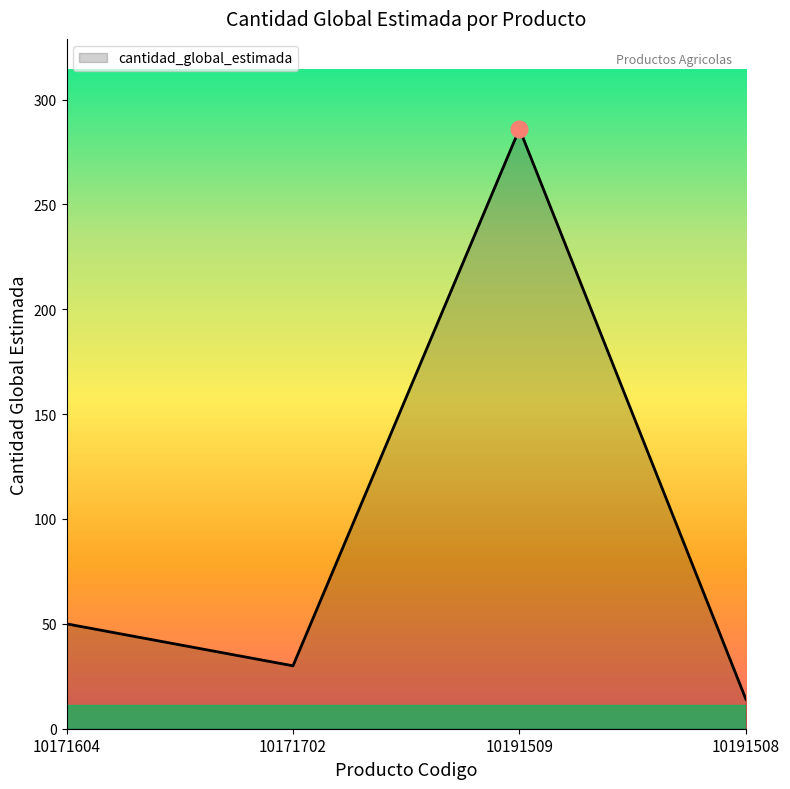

Reading left to right, what are all the values shown in this chart?

10171604=50	10171702=30	10191509=286	10191508=14